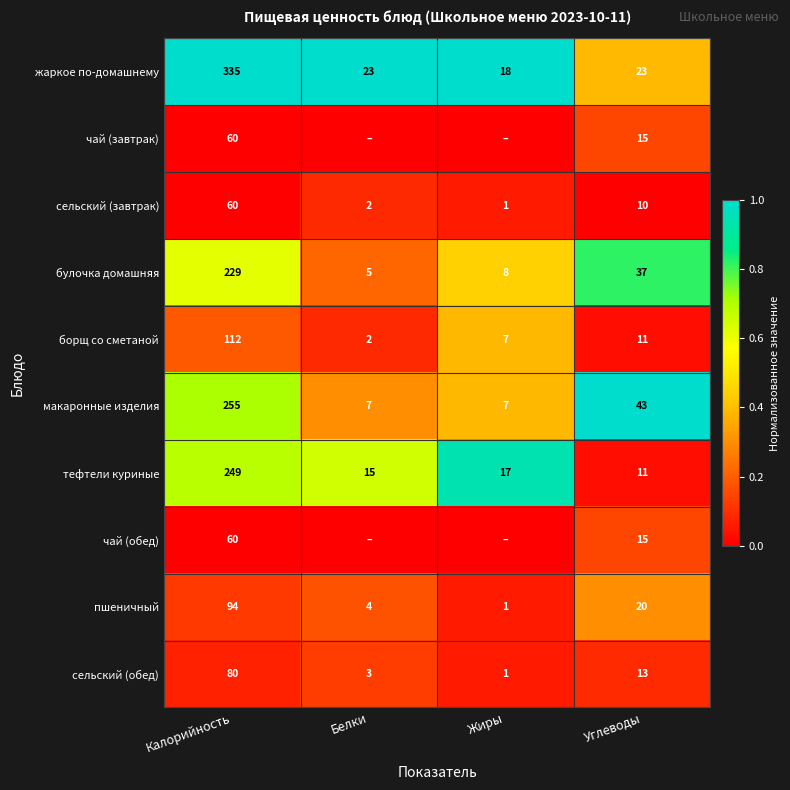

Where is тефтели куриные nearest to the value 130?

Жиры